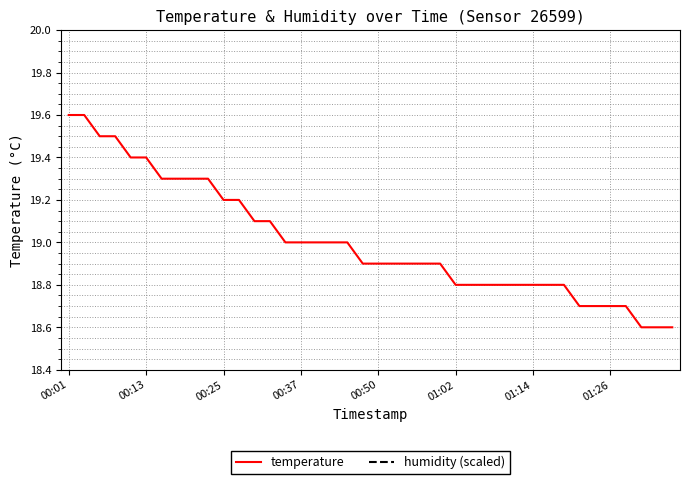

What is the highest value of the temperature series?

19.6